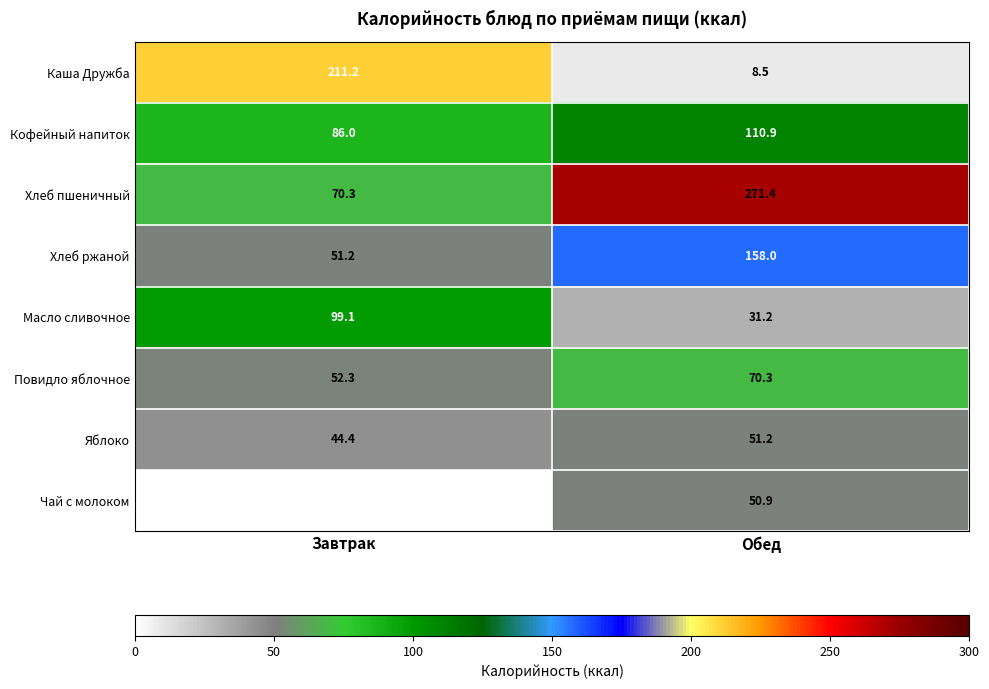

What is the difference between the highest and lowest values at Обед?

262.9